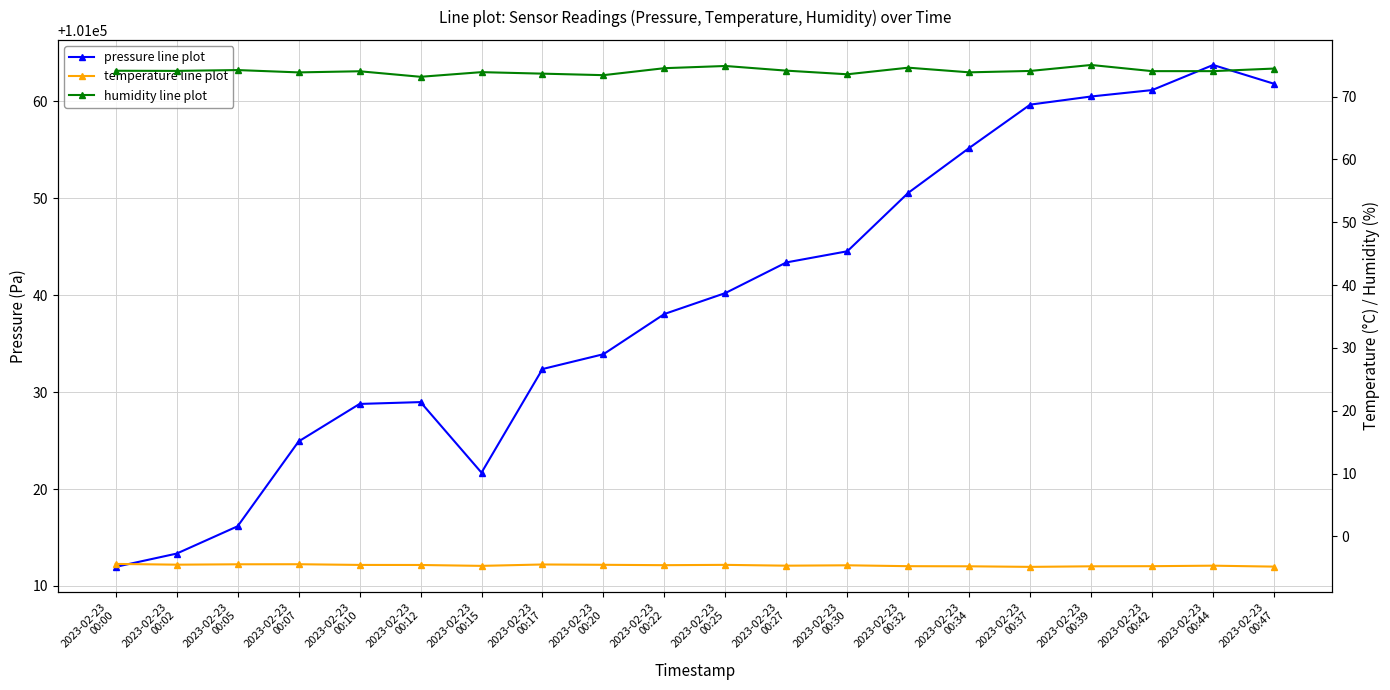

Does the chart display data point markers on the line(s)?

Yes